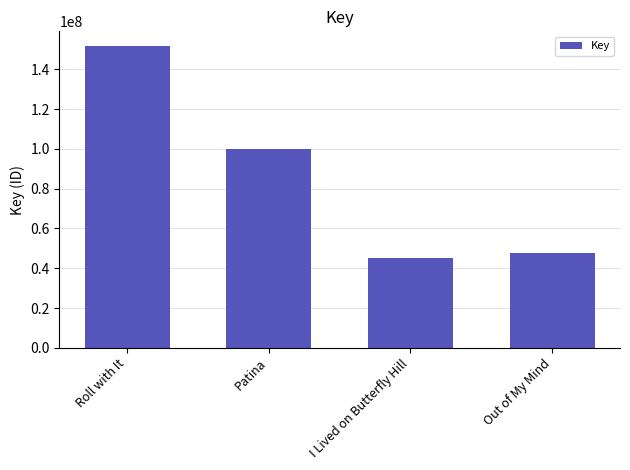

What is the ratio of the value at I Lived on Butterfly Hill to the value at Roll with It?

0.3